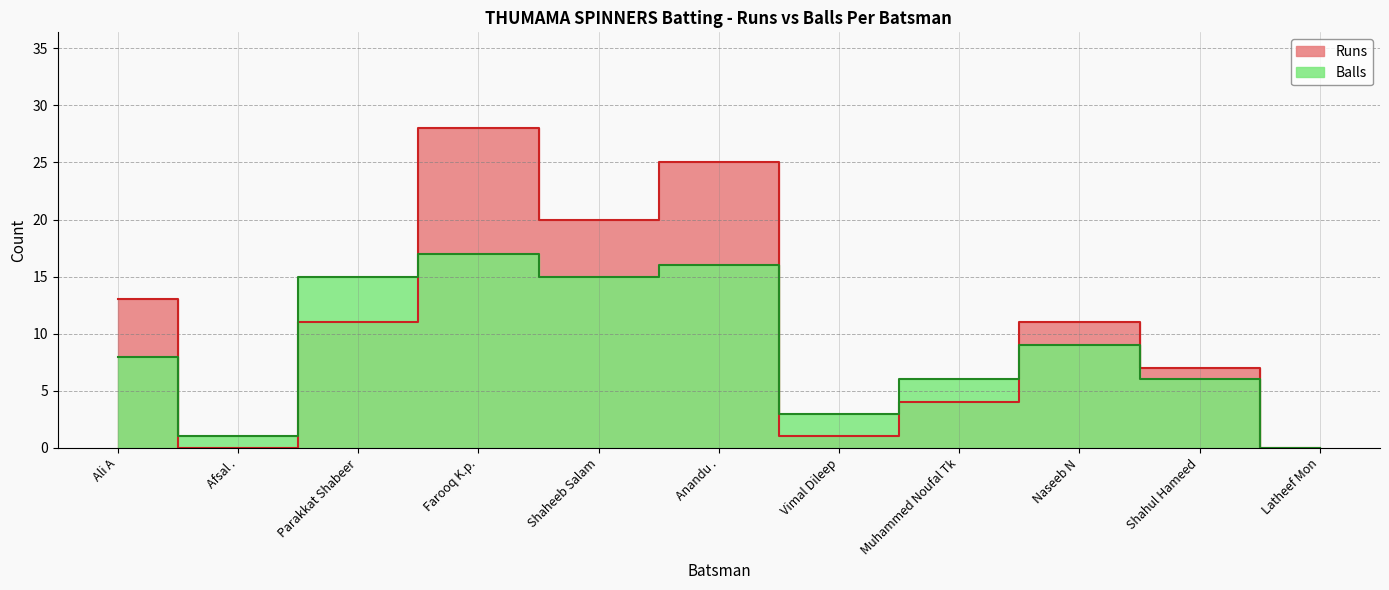

What is the difference between the maximum and minimum values in the Balls series?

17